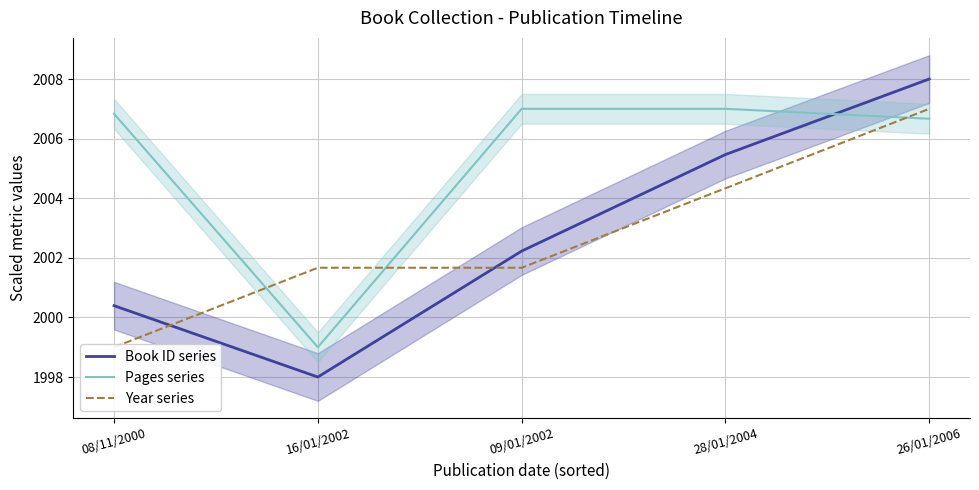

Rank the series at 08/11/2000 from lowest to highest value.

Year series, Book ID series, Pages series